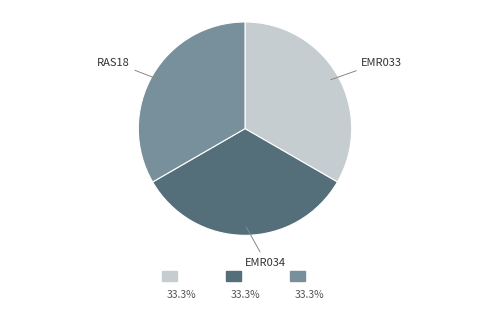

Approximately how many times larger is the value at EMR033 compared to EMR034?

1.0